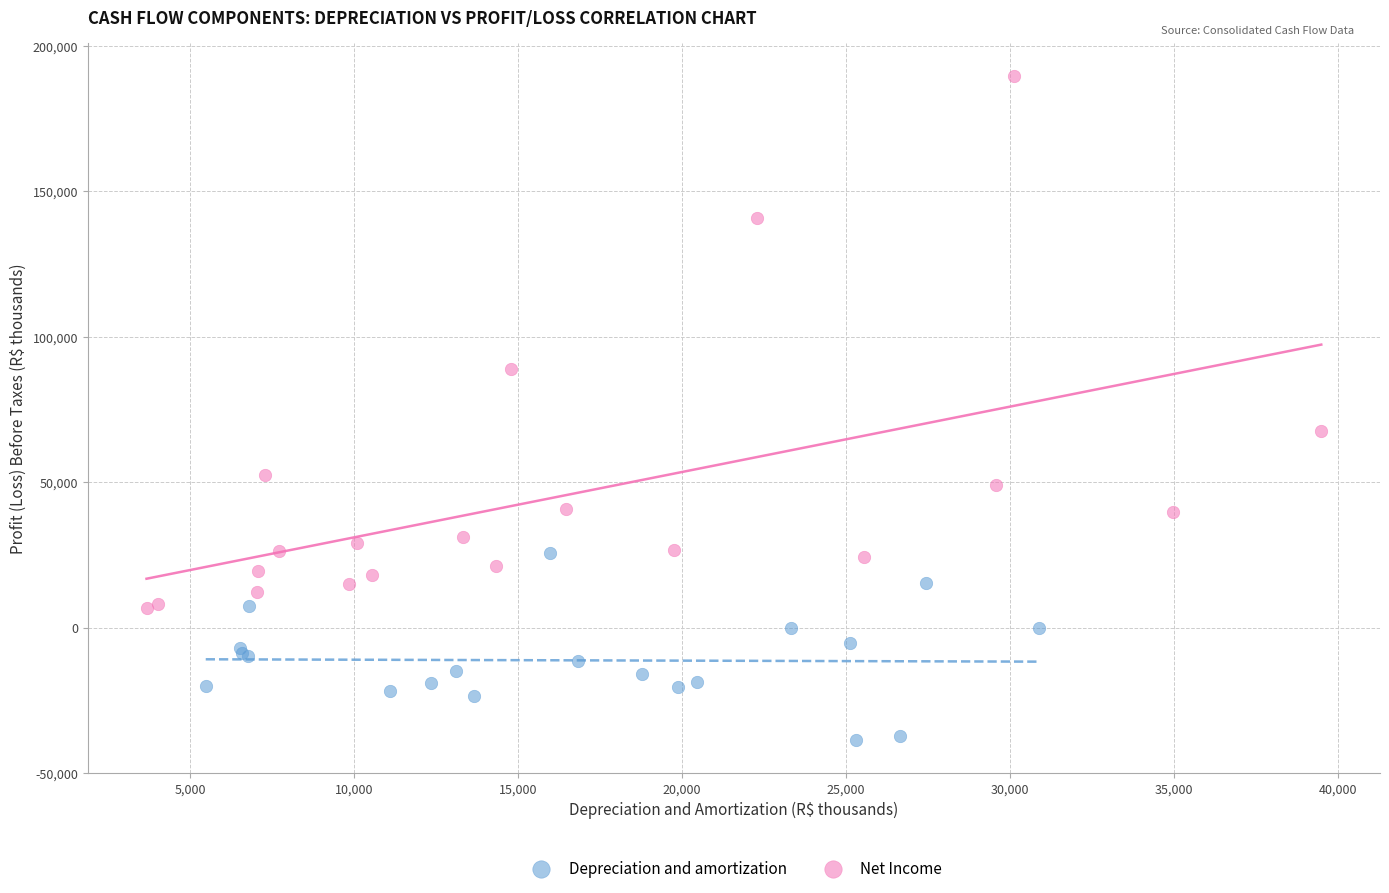

What are all the series names shown in the legend?

Depreciation and amortization, Net Income